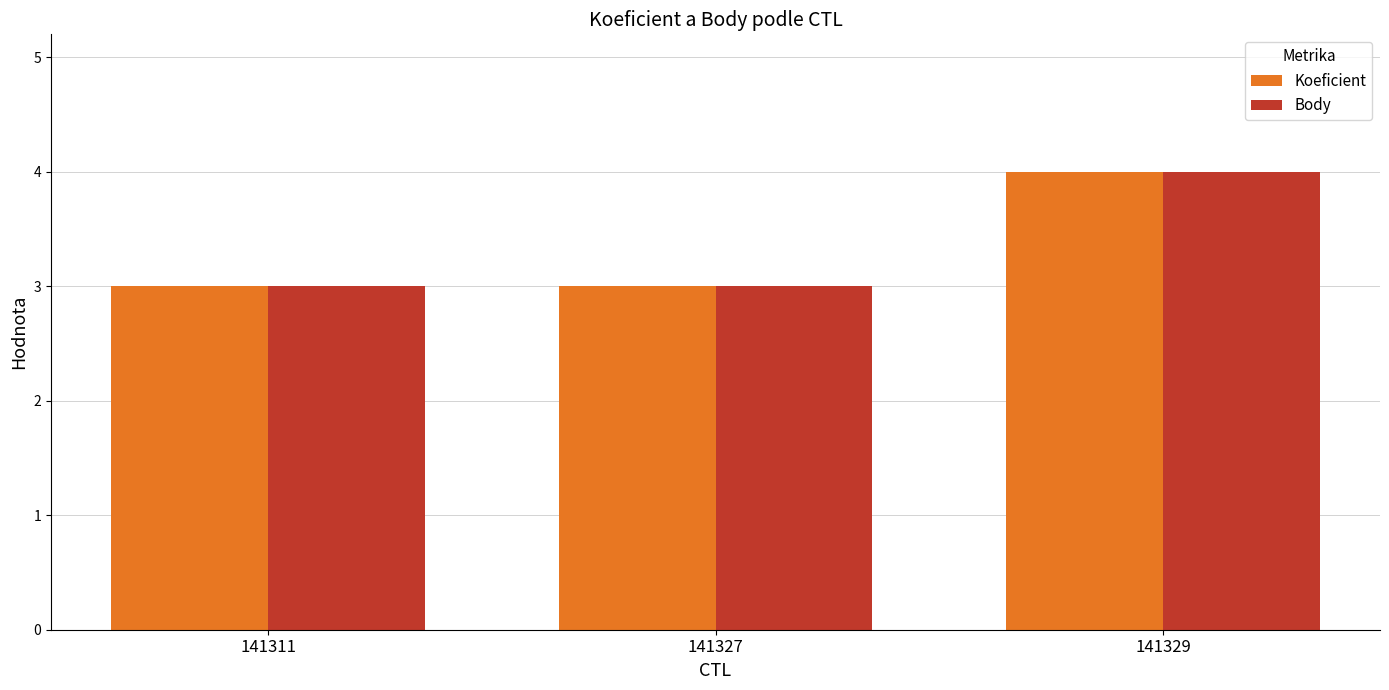

At which category is the sum across all series the highest?

141329